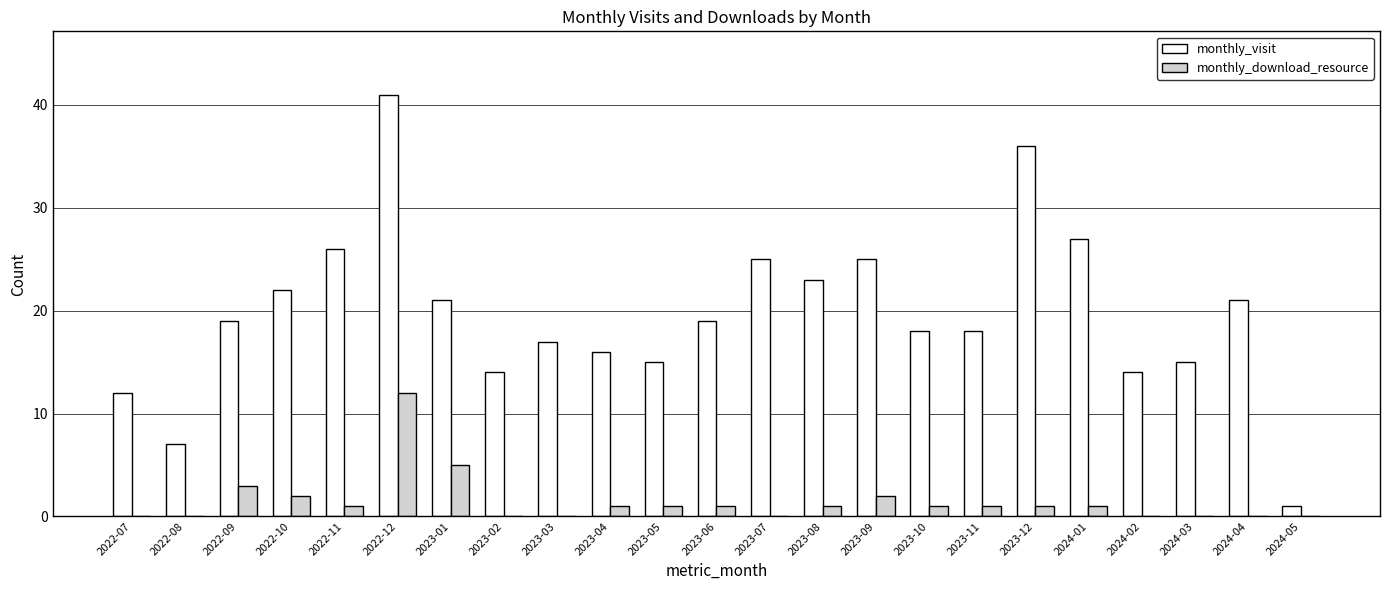

What is the sum of all monthly_download_resource values?

33